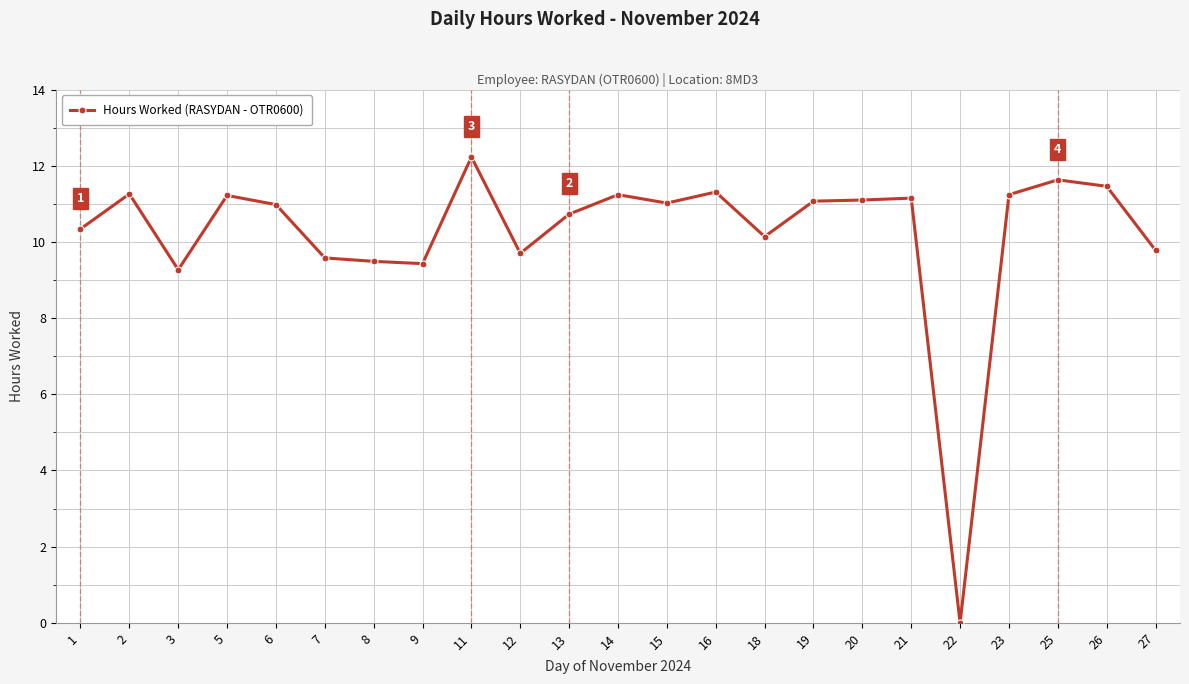

What is the change in value from 12 to 19?

+1.4